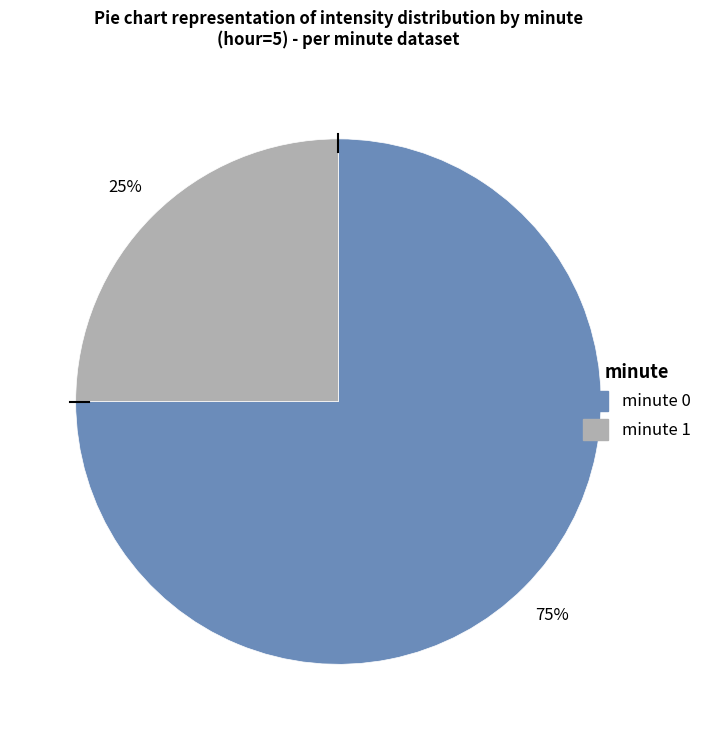

Approximately how many times larger is the value at minute 0 compared to minute 1?

3.0